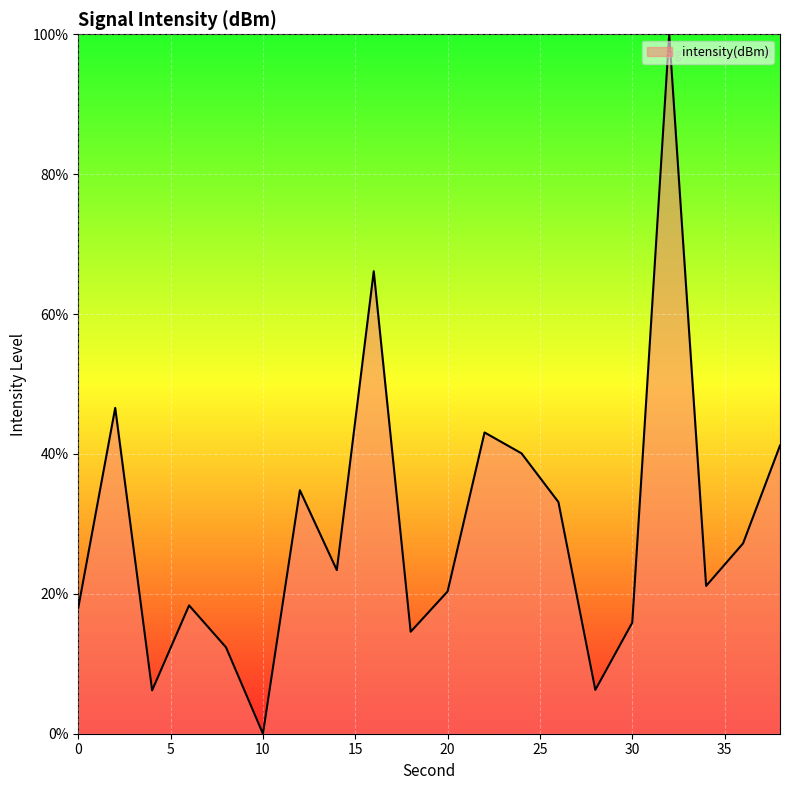

What is the maximum value shown in the chart?

100.0